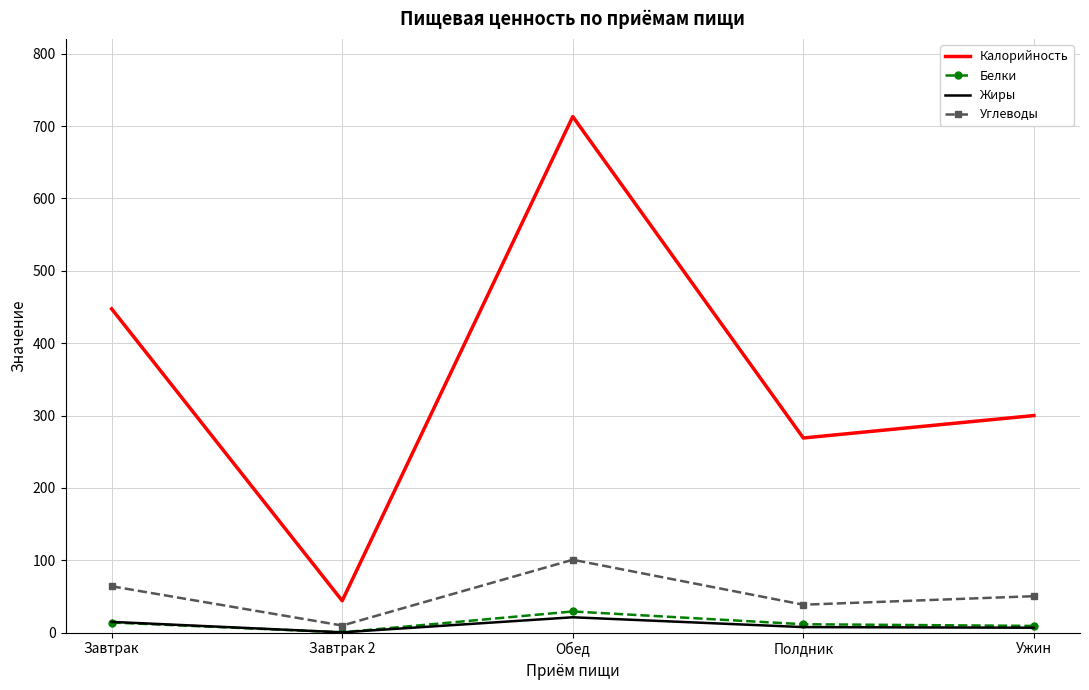

Which series changed the most between Обед and Полдник?

Калорийность